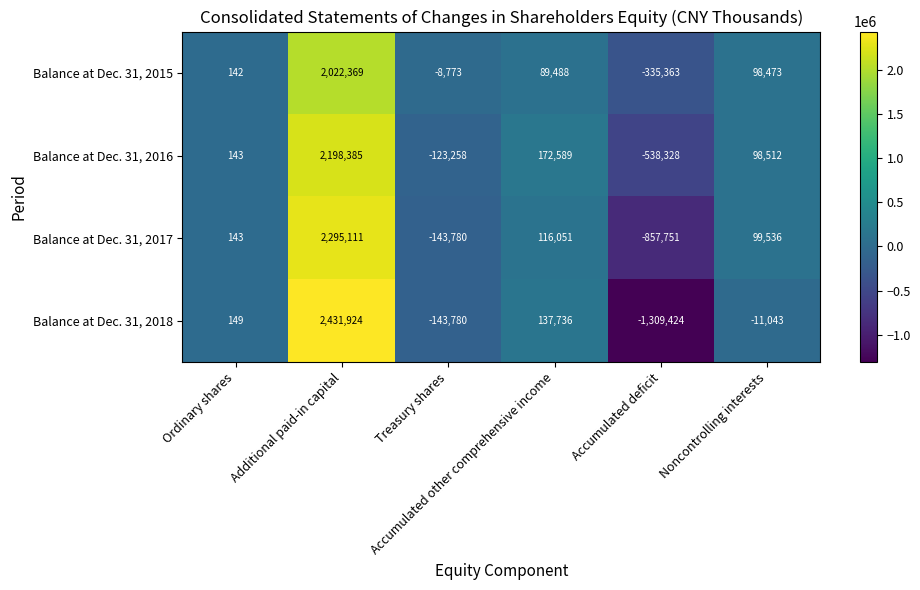

What is the minimum value shown in the chart?

-1309424